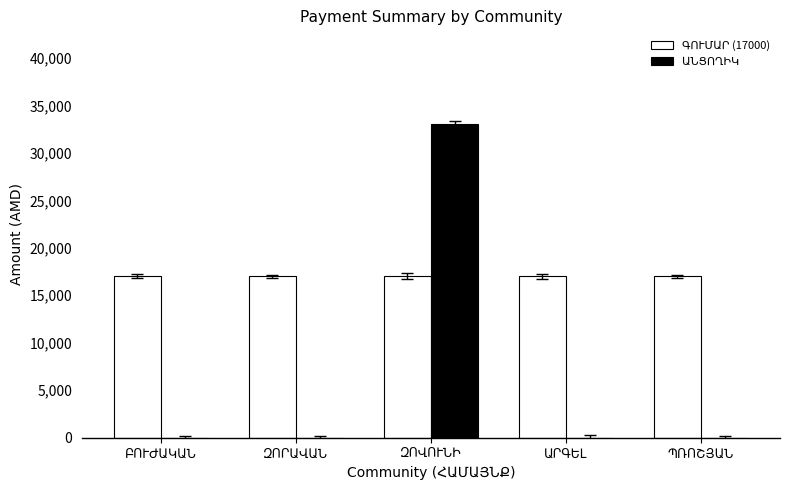

What is the greatest value displayed?

33000